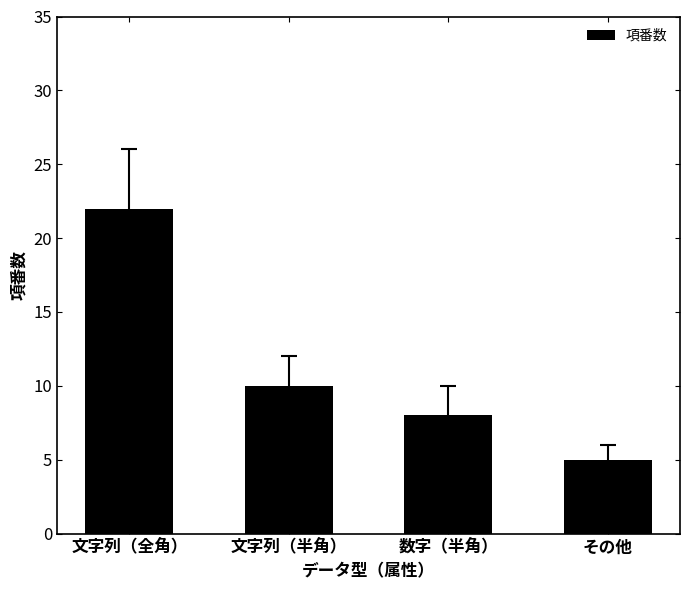

Reading left to right, what are all the values shown in this chart?

22	10	8	5